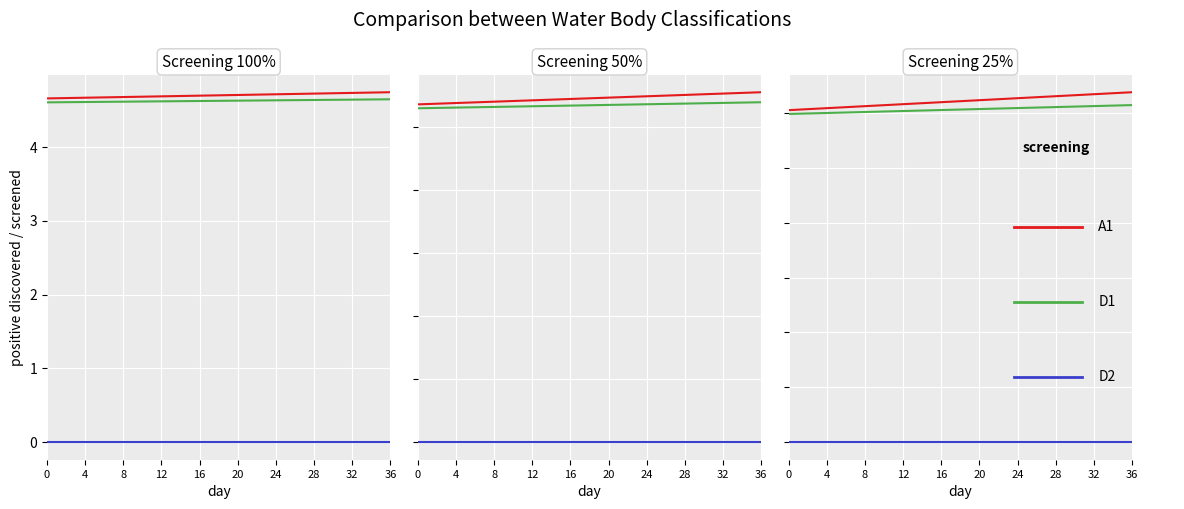

True or false: A1 and D2 intersect in this chart.

False